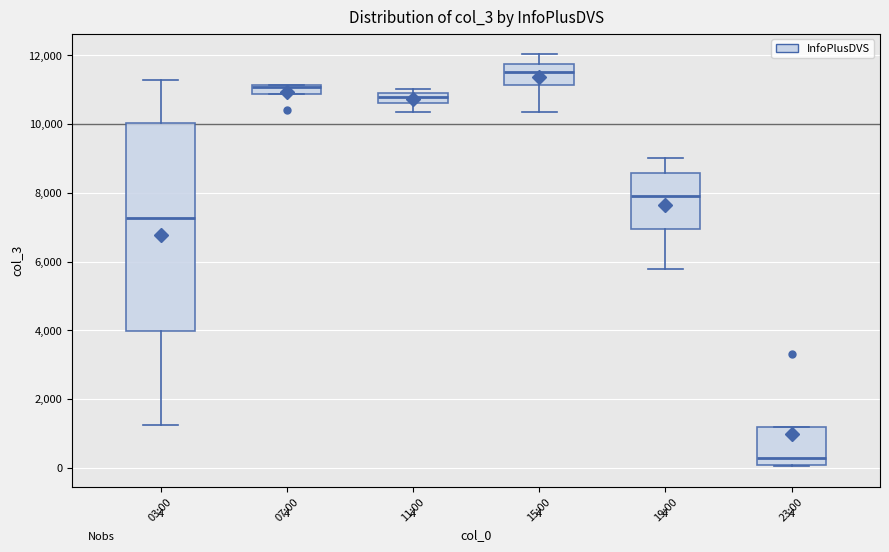

Comparing the boxes themselves (not the whiskers), which one is the tallest?

03:00